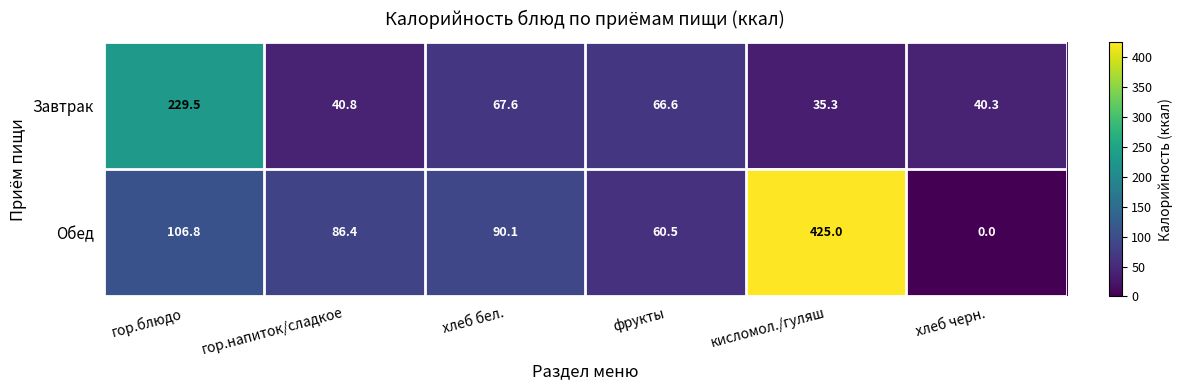

Is it true that Завтрак equals 23.5 at хлеб черн.?

False